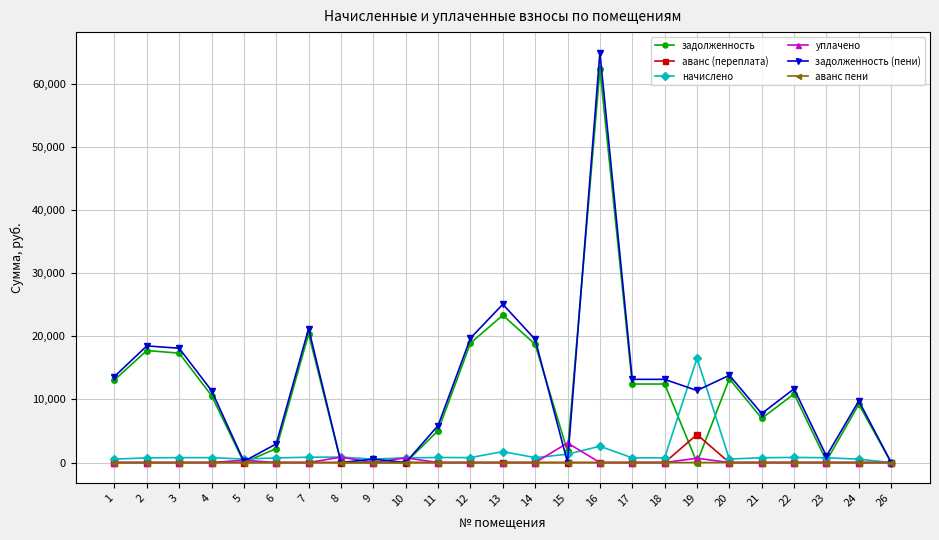

What is the maximum value shown in the chart?

64975.5